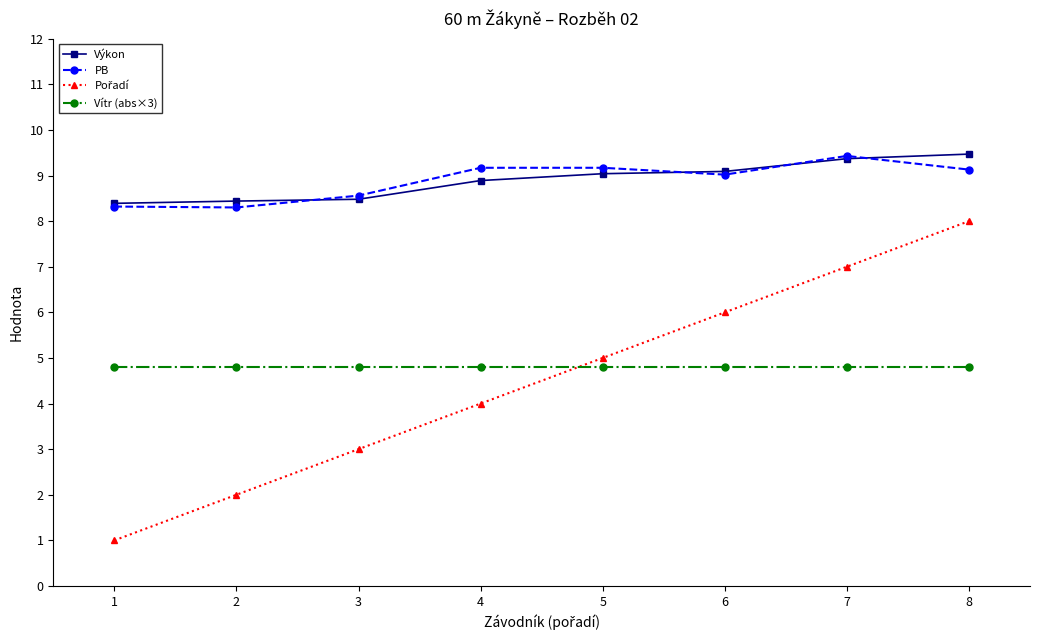

Does the chart have visible grid lines?

No